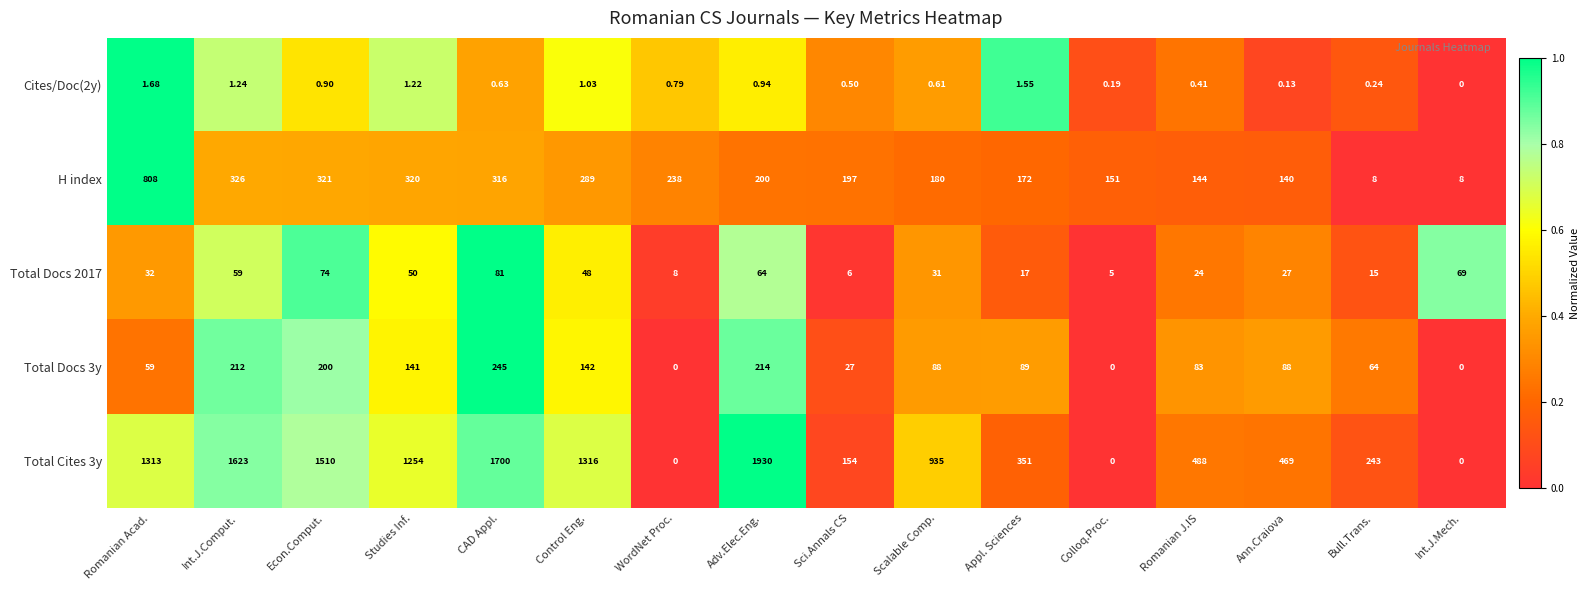

What is the total value across all series at WordNet Proc.?

246.8